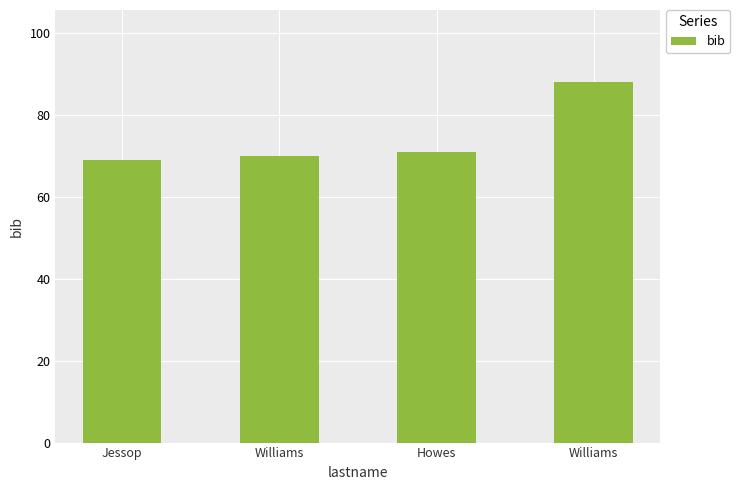

What is the value of the 1st bar from the left?

69